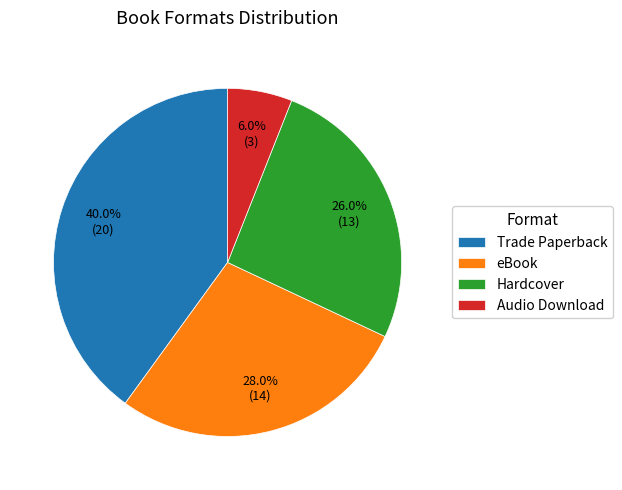

Is eBook the majority of the pie?

No